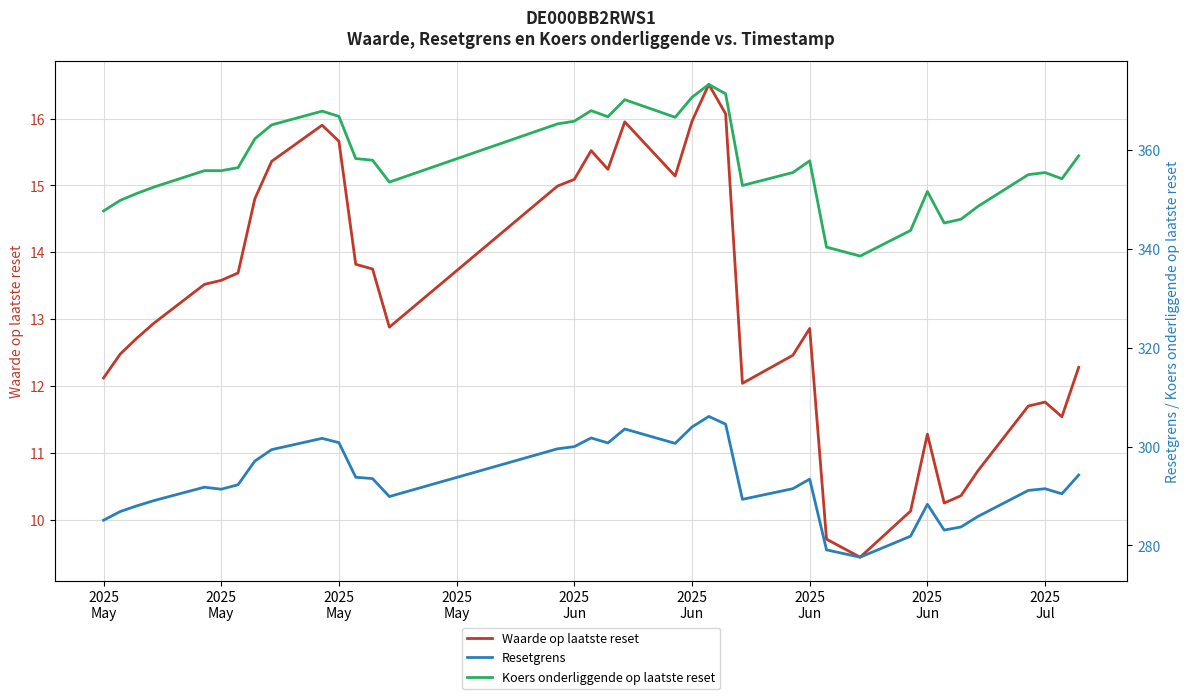

True or false: Waarde op laatste reset and Koers onderliggende op laatste reset intersect in this chart.

False